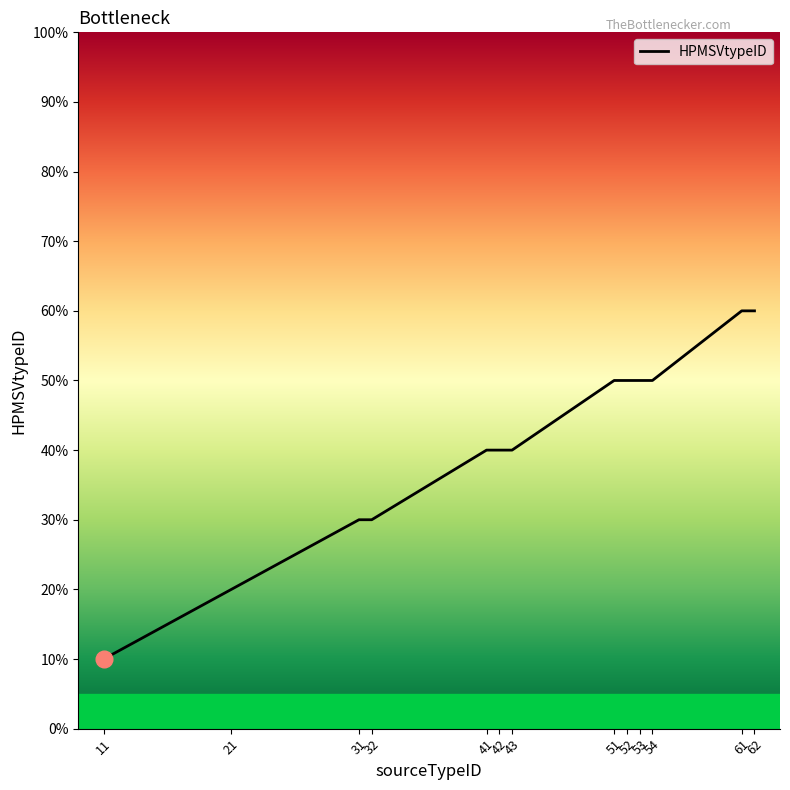

What is the change in value from 32 to 51?

+20